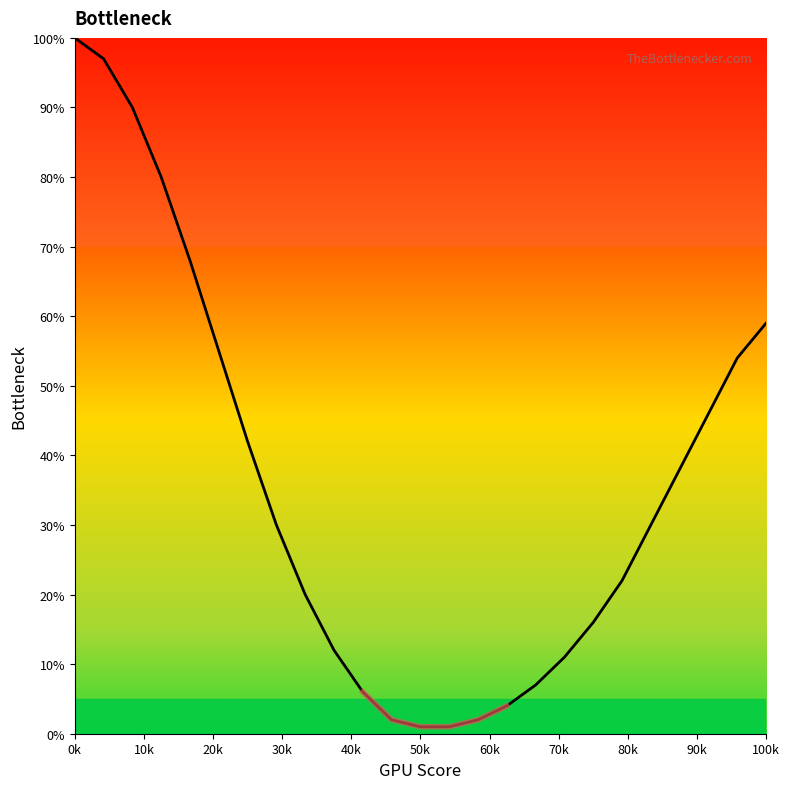

What is the maximum value shown in the chart?

100